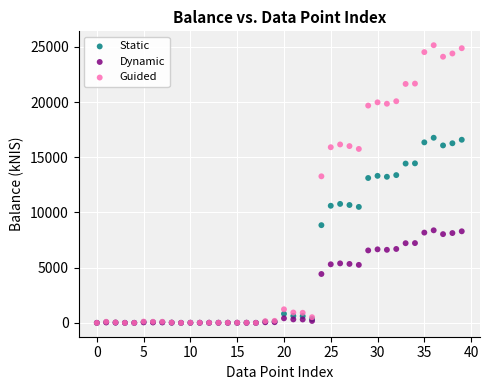

What are all the series names shown in the legend?

Static, Dynamic, Guided